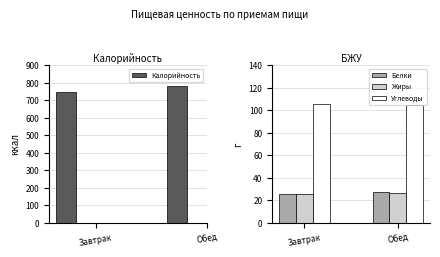

Rank the series by their maximum value, from lowest to highest.

Жиры, Белки, Углеводы, Калорийность